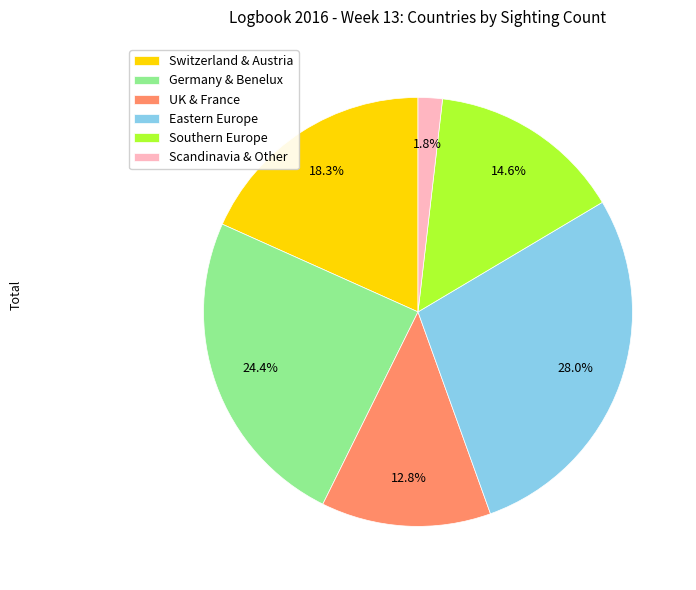

Which category has the biggest portion of the pie?

Eastern Europe